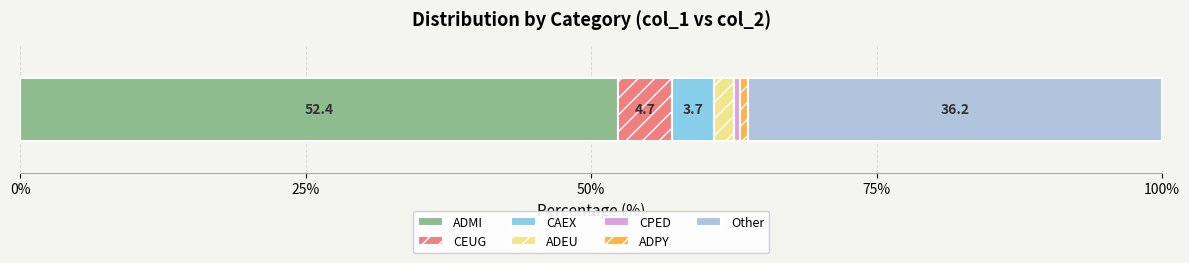

What is the highest value of the ADMI series?

52.4